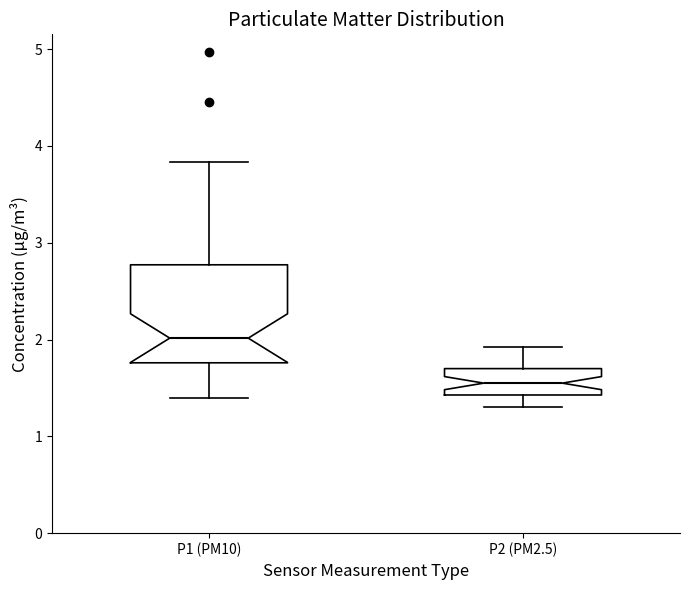

Which box is the tallest, from its lower edge to its upper edge?

P1 (PM10)